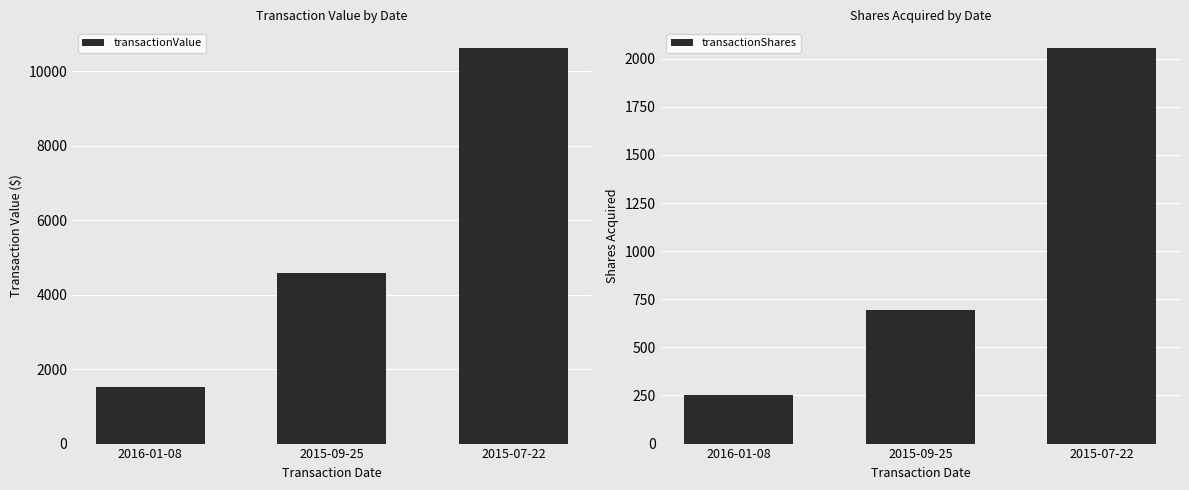

Rank the series by their maximum value, from lowest to highest.

transactionShares, transactionValue